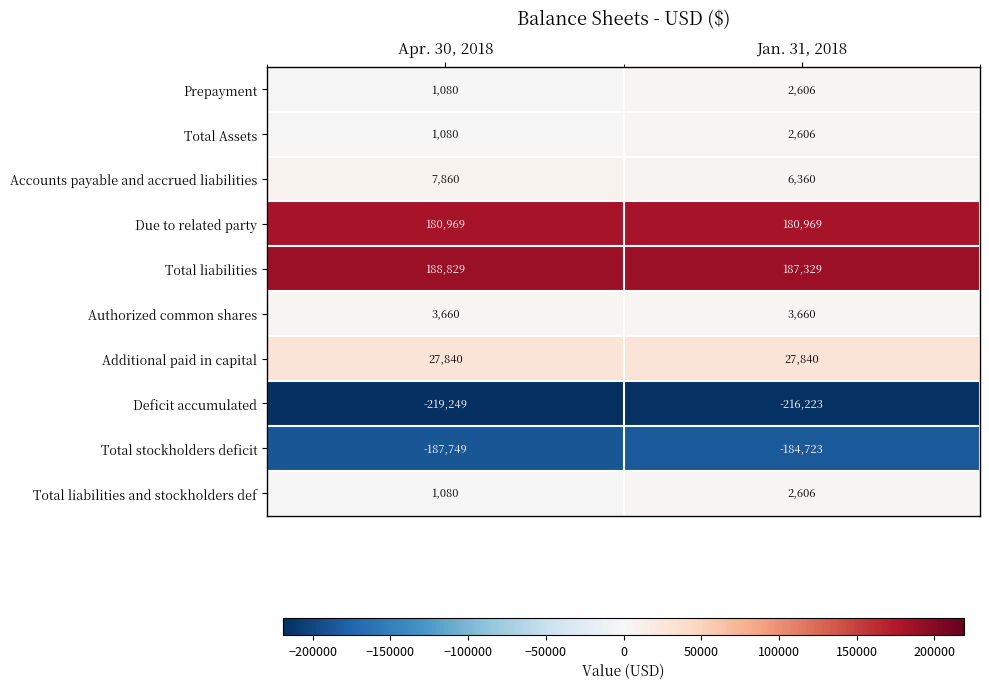

What is the difference between the Total stockholders deficit values at Apr. 30, 2018 and Jan. 31, 2018?

3026